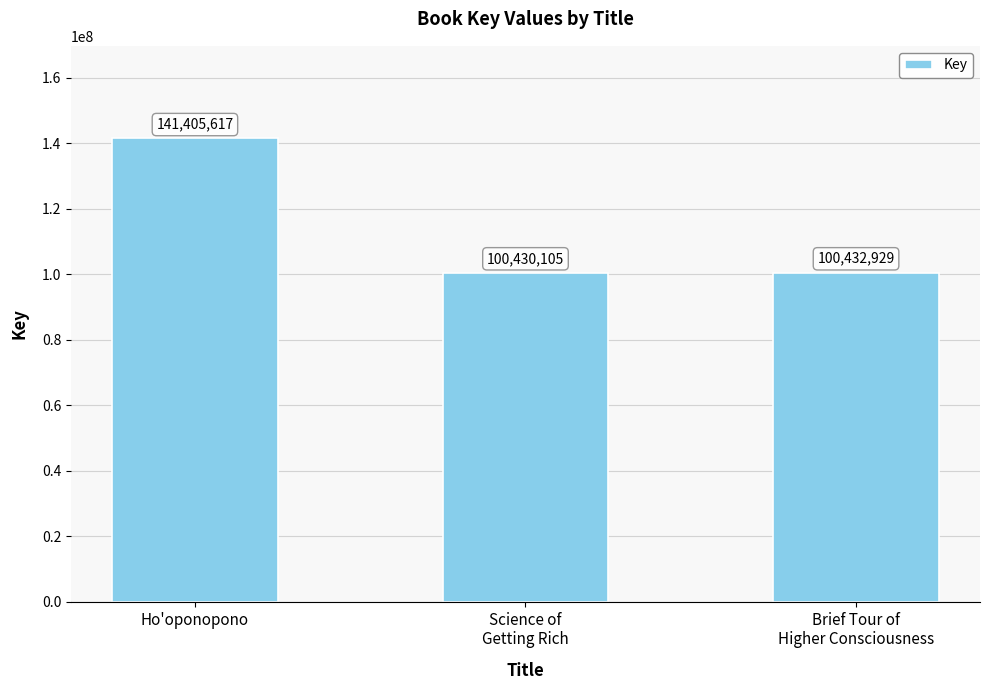

What is the greatest value displayed?

141405617